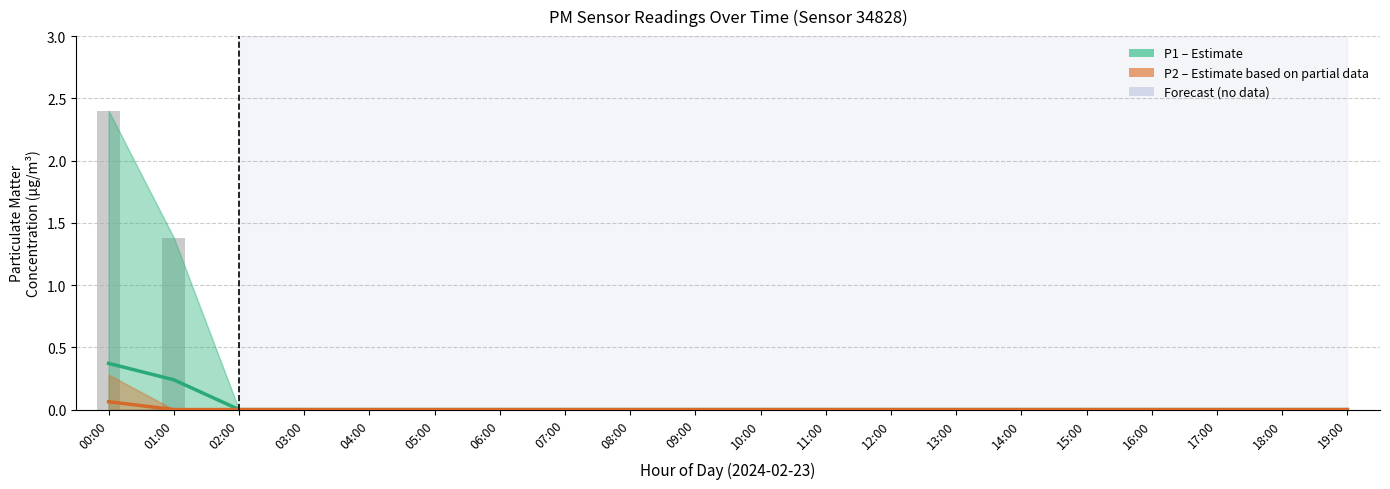

Count the P2 (PM2.5) values in the range 0 to 1.

20